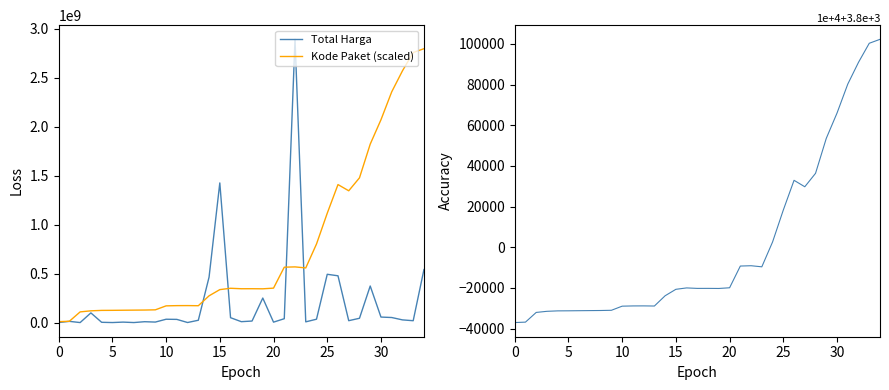

What is the maximum value for Total Harga?

2892122000